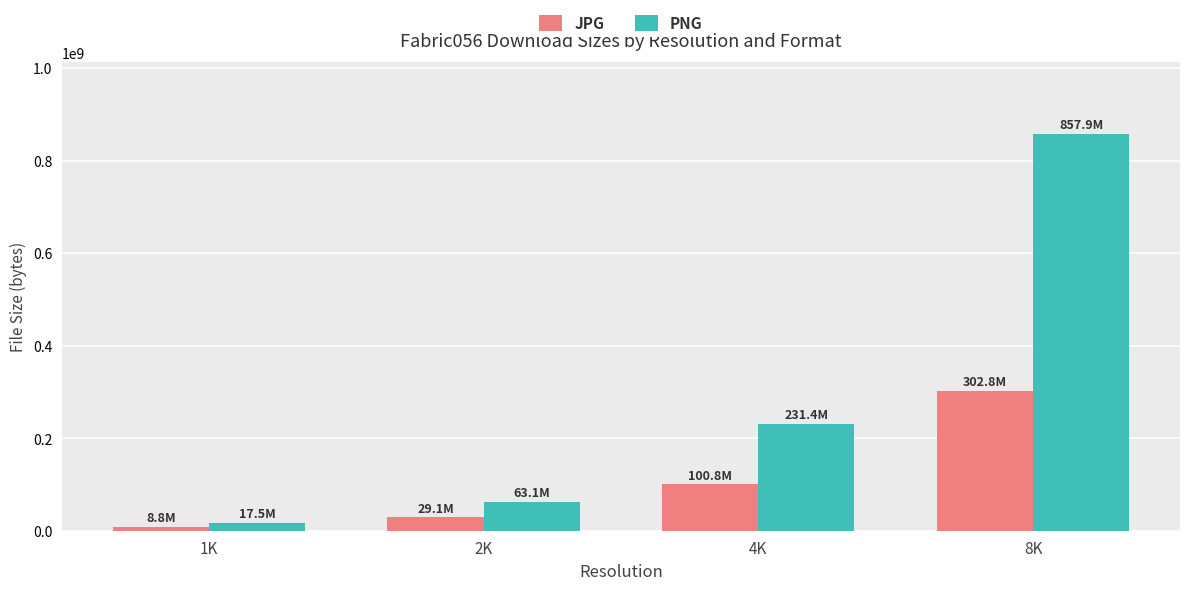

The value of JPG at 4K is 40922931. True or false?

False